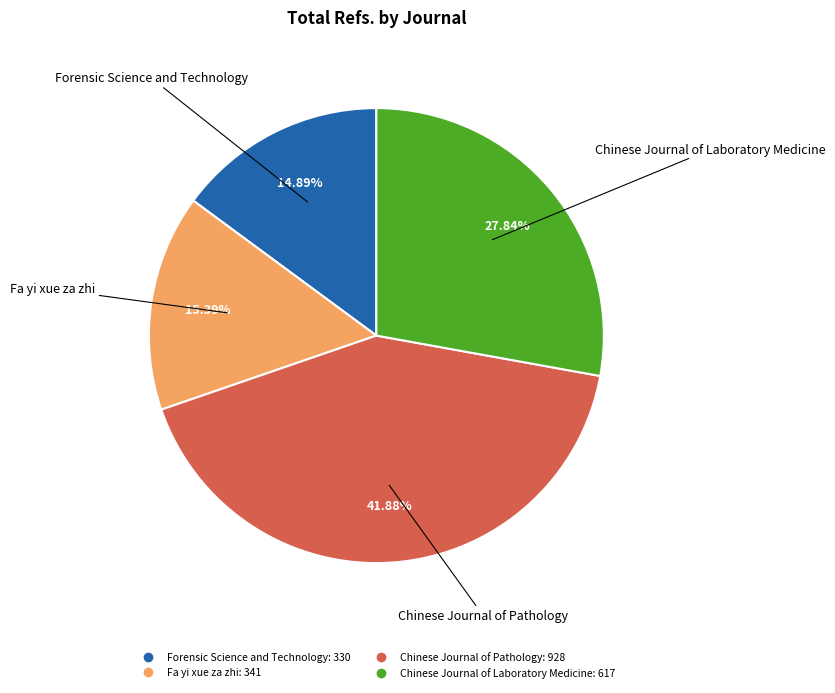

To the nearest percent, what is the combined percentage of Chinese Journal of Laboratory Medicine and Fa yi xue za zhi?

43%